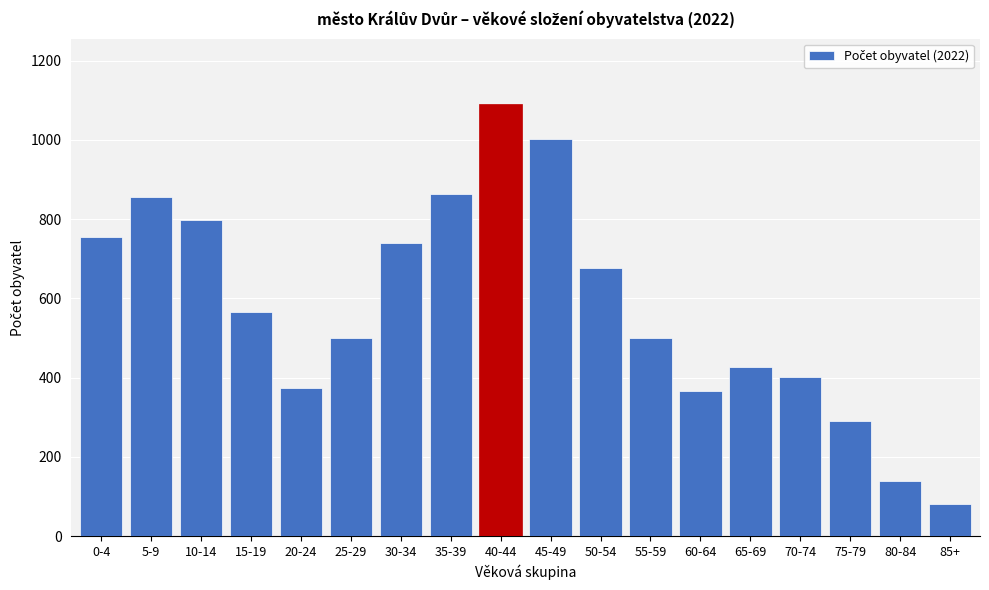

What is the difference between the second highest and second lowest values?

863